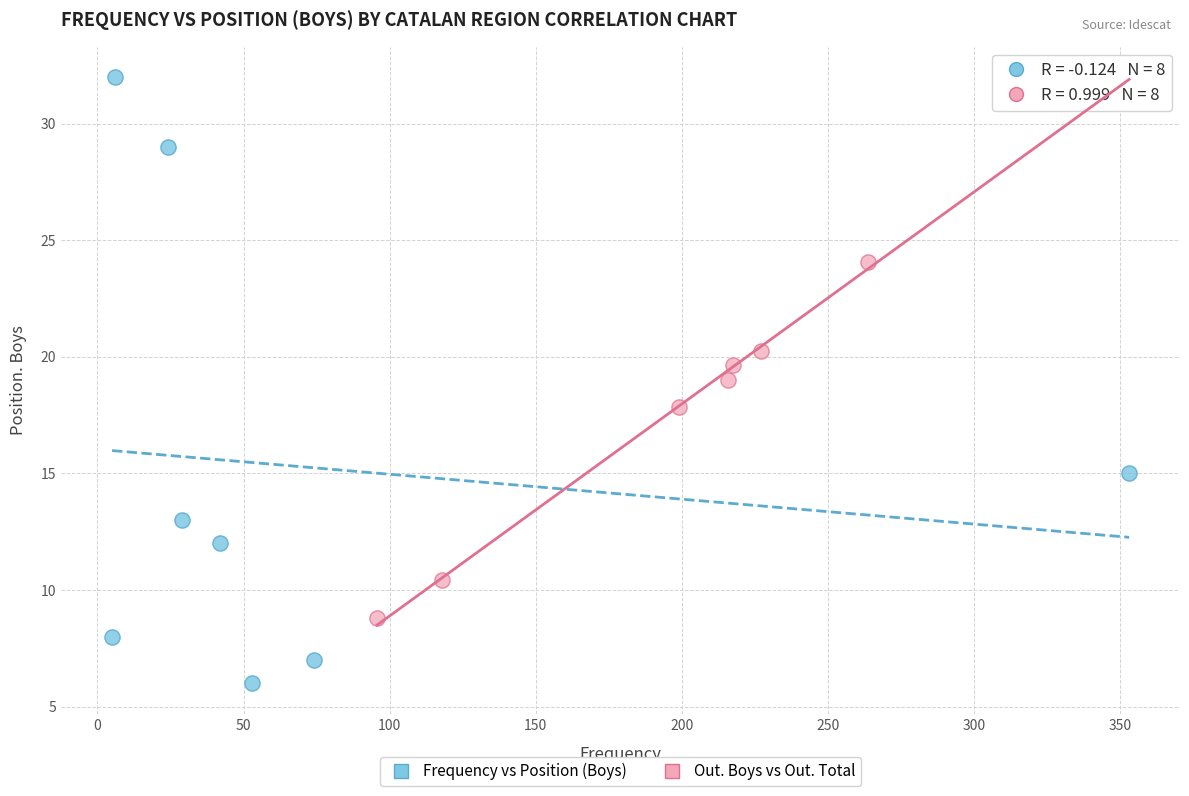

Which series has the largest Y range (max minus min)?

Frequency vs Position (Boys)